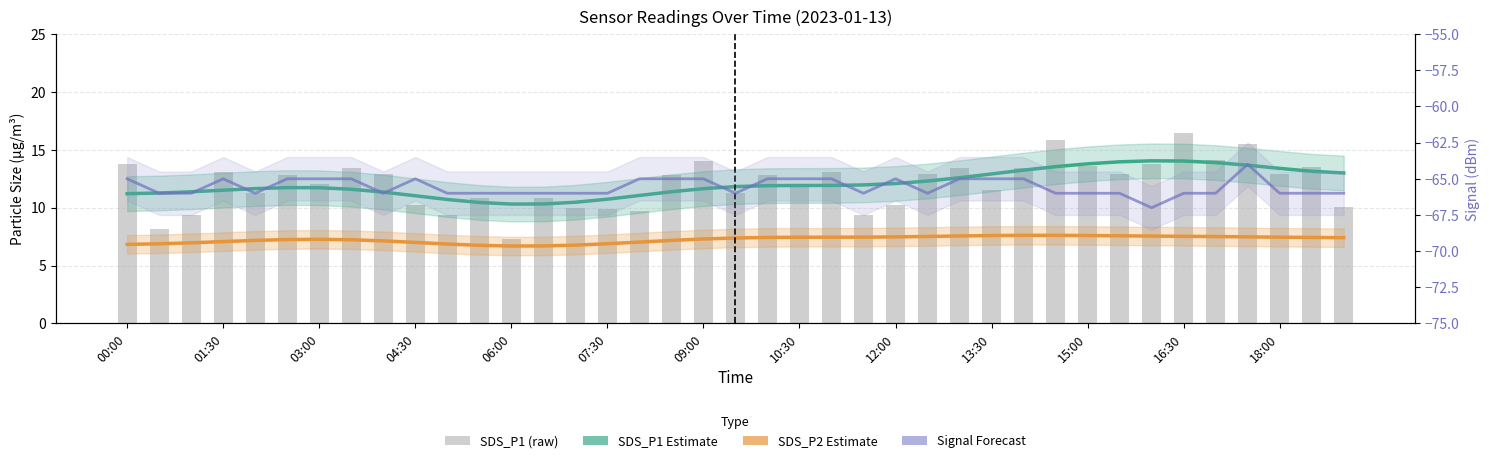

What is the greatest value displayed?

16.4